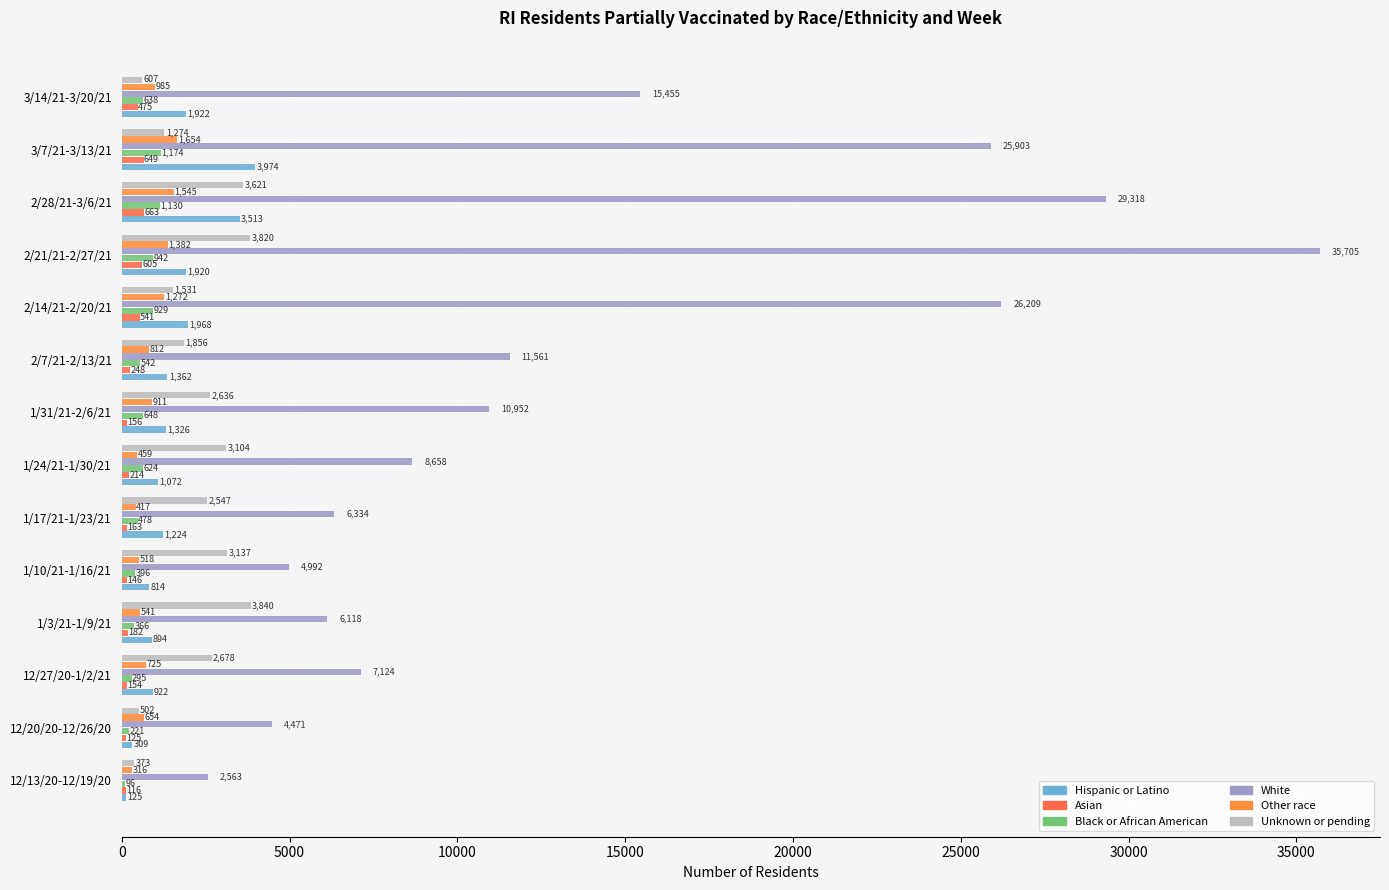

How many bars are there in total?

84